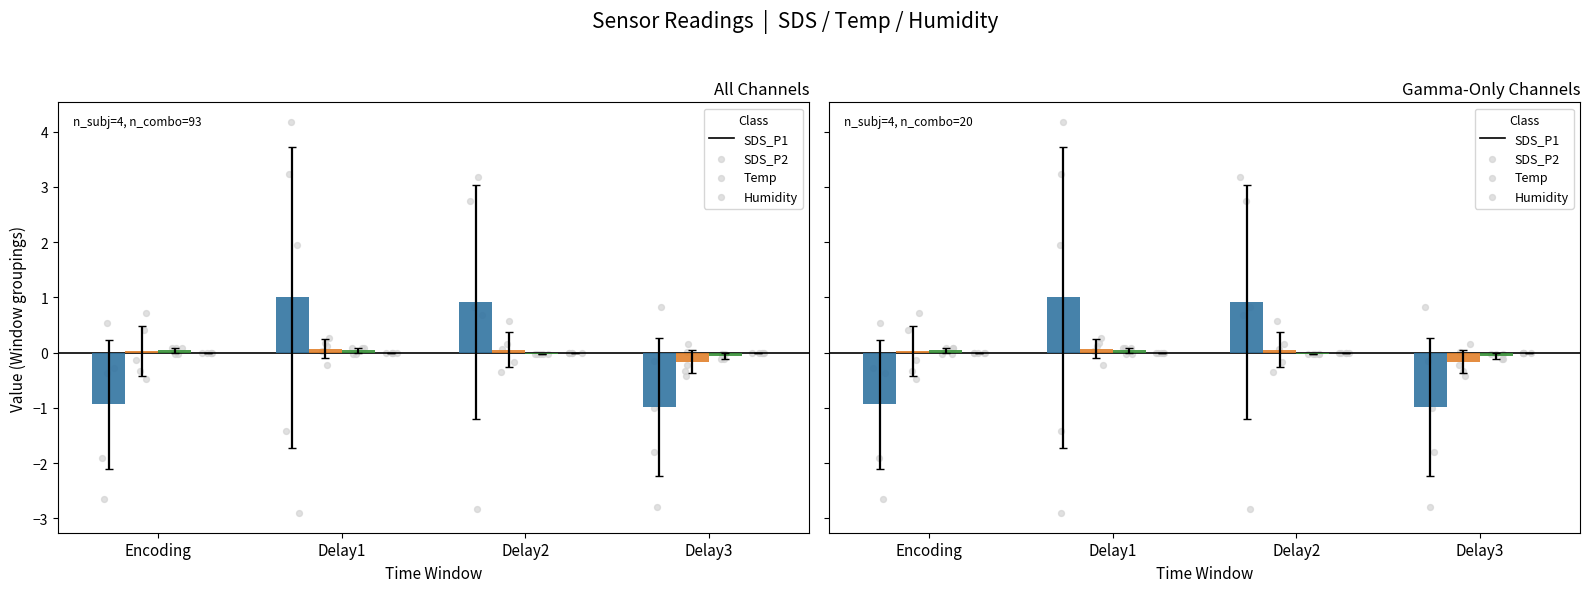

What are all the series names shown in the legend?

SDS_P1, SDS_P2, Temp, Humidity